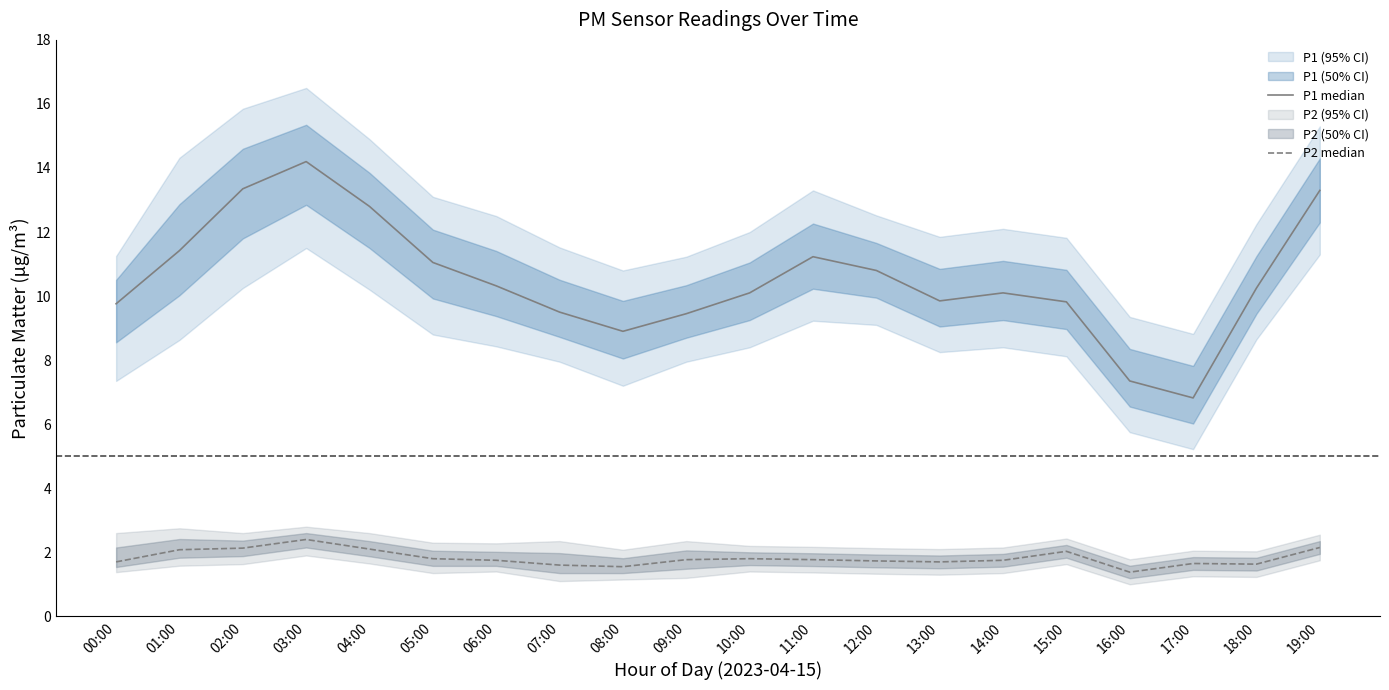

Read the P1 median value at 07:00.

9.5